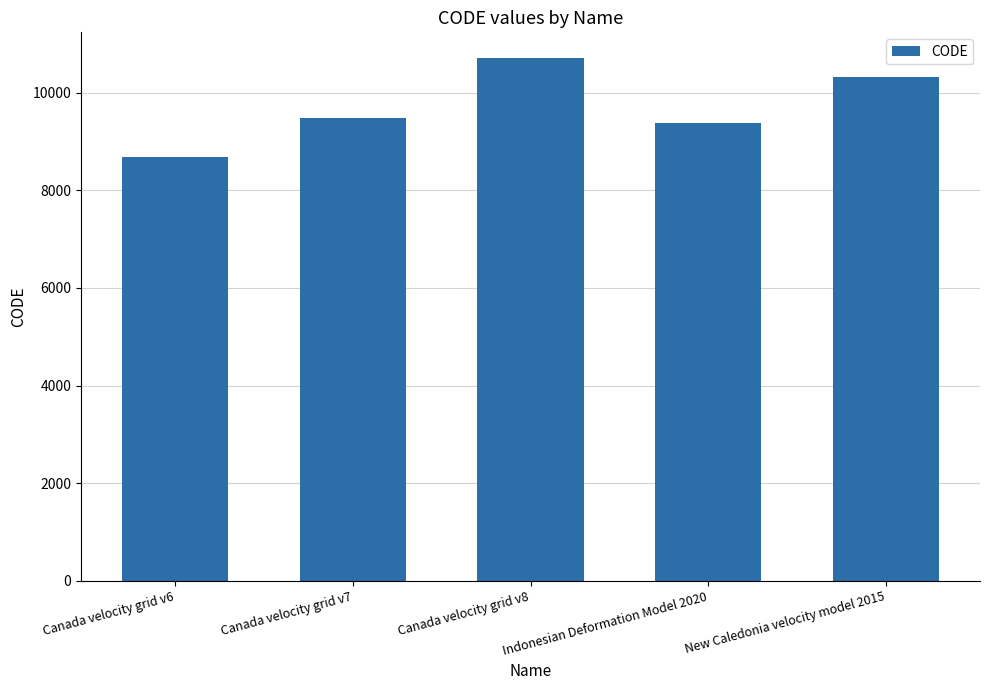

What is the difference between the second highest and second lowest values?

948